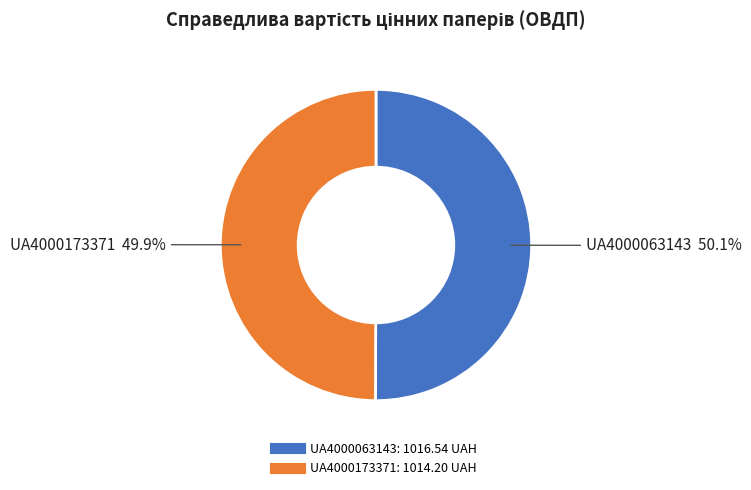

What percentage is the UA4000063143 slice, to the nearest percent?

50%